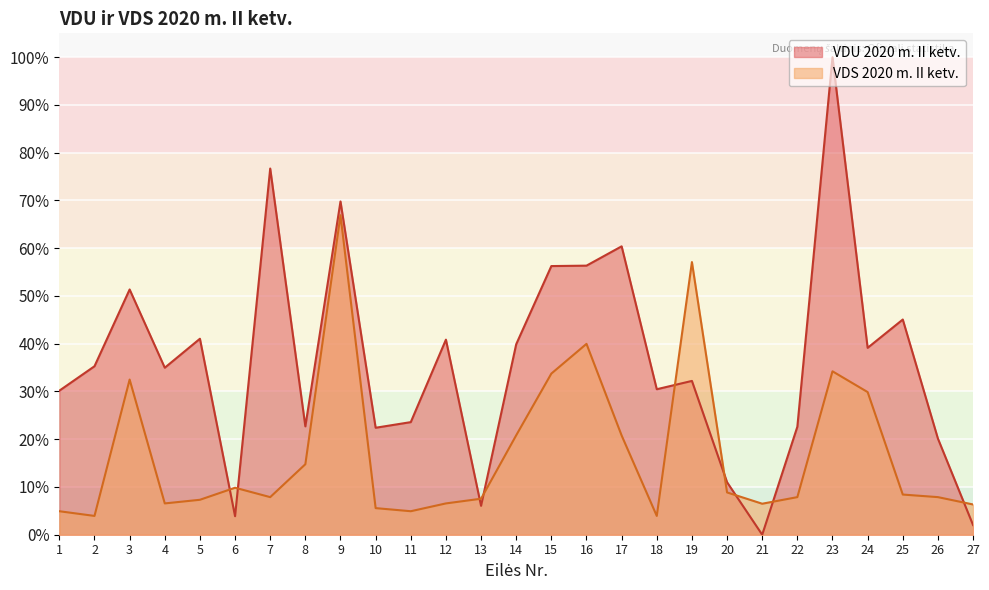

Which series has the largest total across all categories?

VDU 2020 m. II ketv.